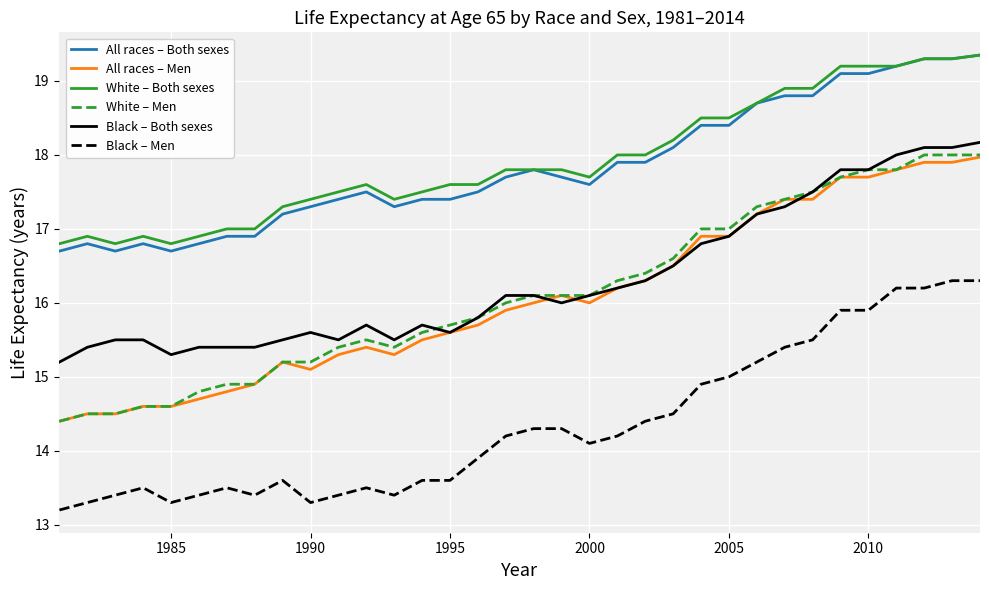

What is the highest value of the White – Men series?

18.0